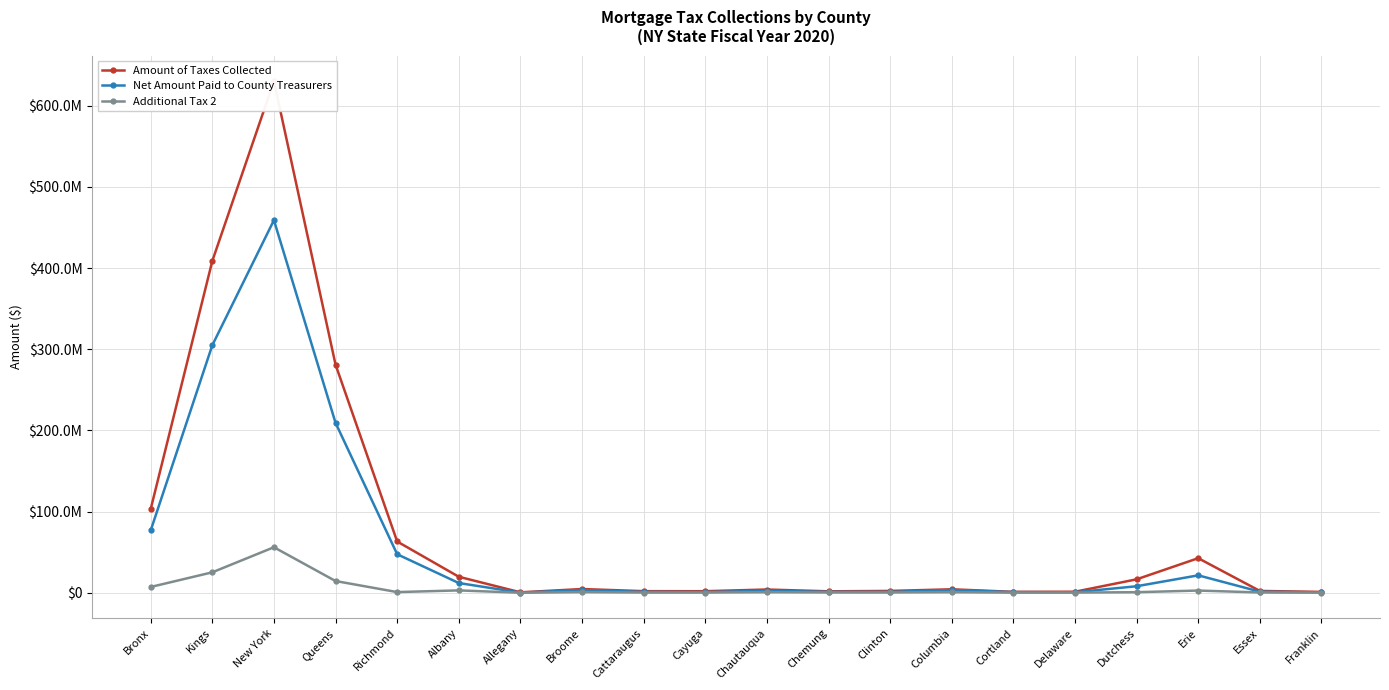

How many values in the Net Amount Paid to County Treasurers series exceed 3404276?

10